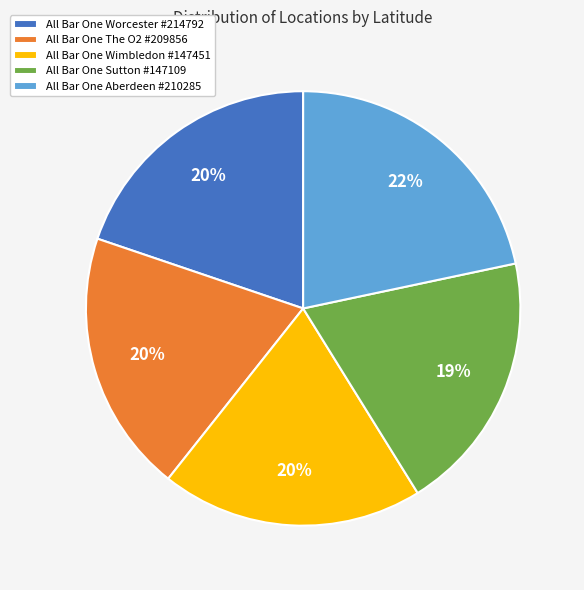

To the nearest percent, what is the average slice percentage?

20%